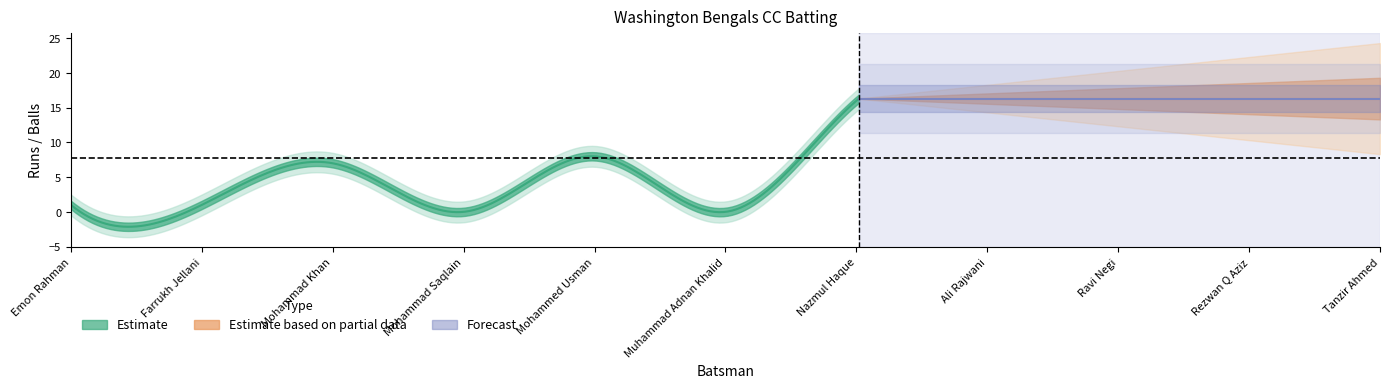

The Runs series shows 10 at Mohammad Khan. True or false?

False